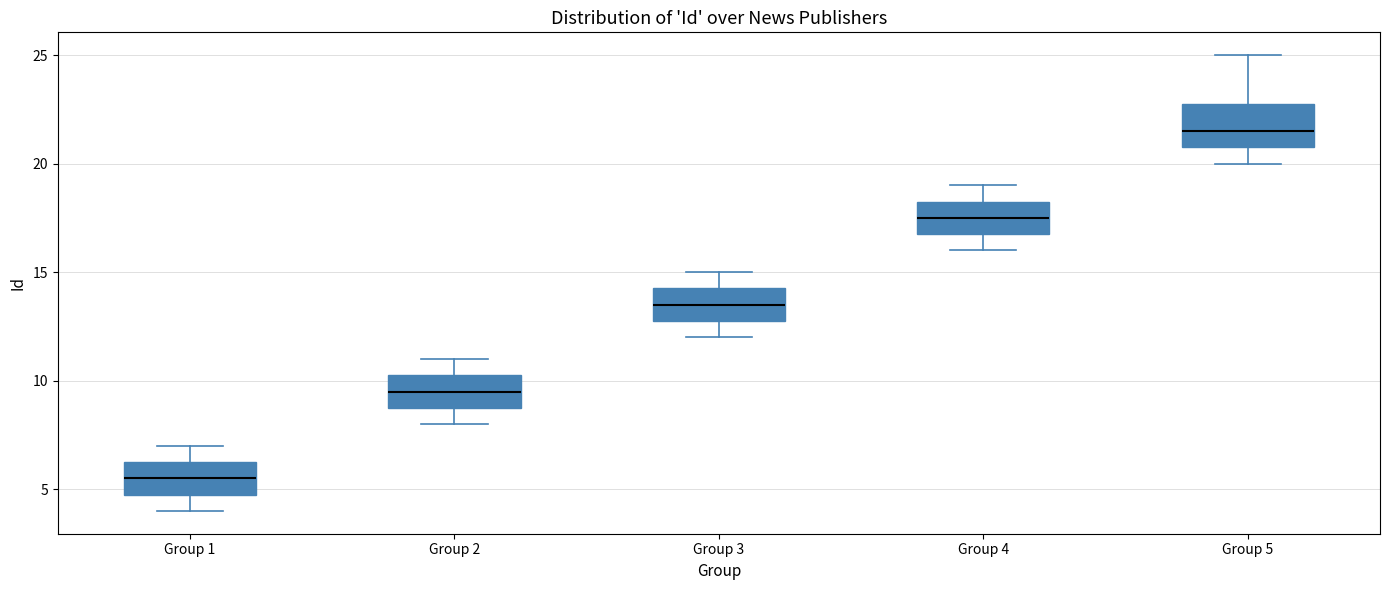

Reading left to right, read every box against the y-axis: the position of its median line, the range the box covers, and the ends of its whiskers. The values are not printed on the chart, so give them approximately, as read against the axis.

Group 1: median 5.5, box 5.0 to 6.5, whiskers 4.0 to 7.0
Group 2: median 9.5, box 9.0 to 10.5, whiskers 8.0 to 11.0
Group 3: median 13.5, box 13.0 to 14.5, whiskers 12.0 to 15.0
Group 4: median 17.5, box 17.0 to 18.5, whiskers 16.0 to 19.0
Group 5: median 21.5, box 21.0 to 23.0, whiskers 20.0 to 25.0